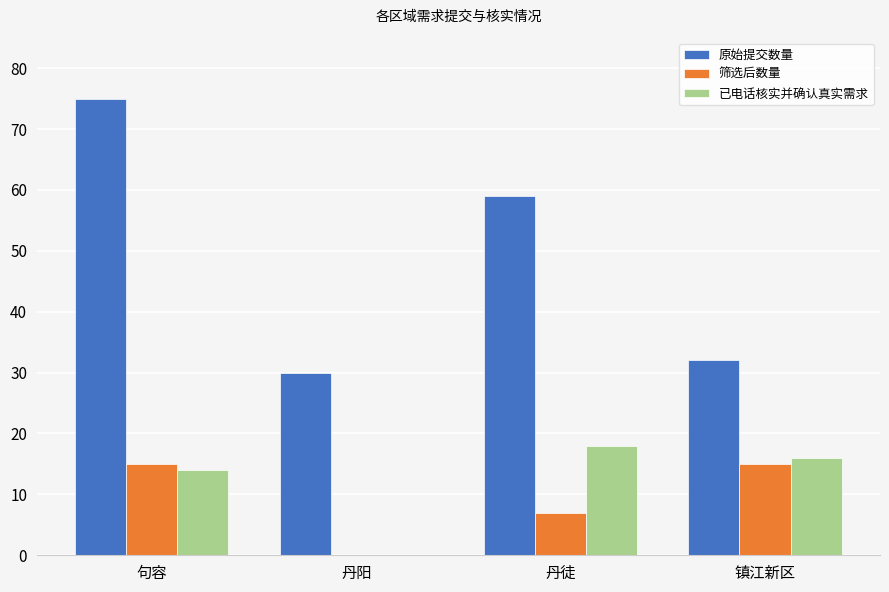

What is the sum of the 已电话核实并确认真实需求 values at 句容 and 丹徒?

32